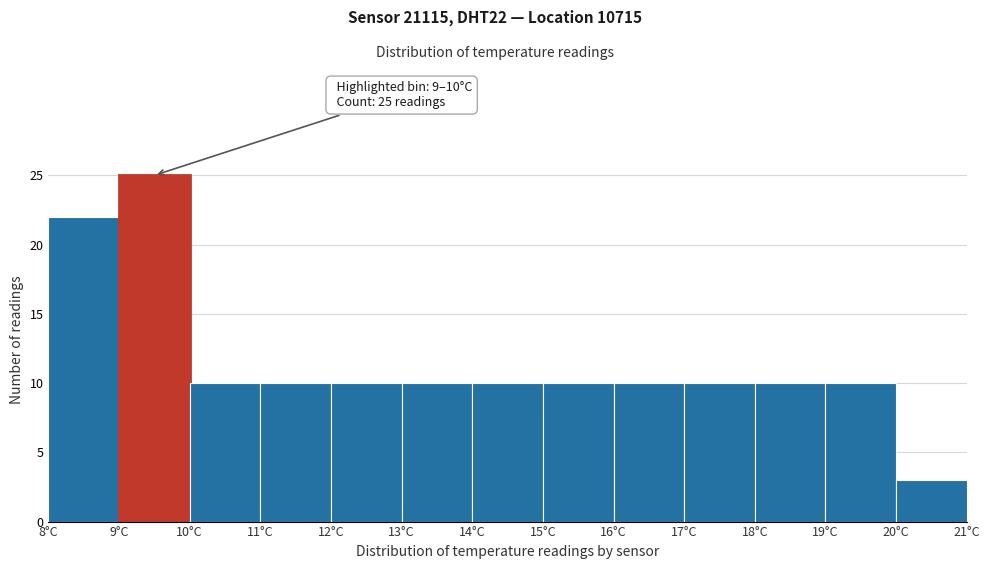

Over which range of the x-axis is the bar tallest?

9 to 10